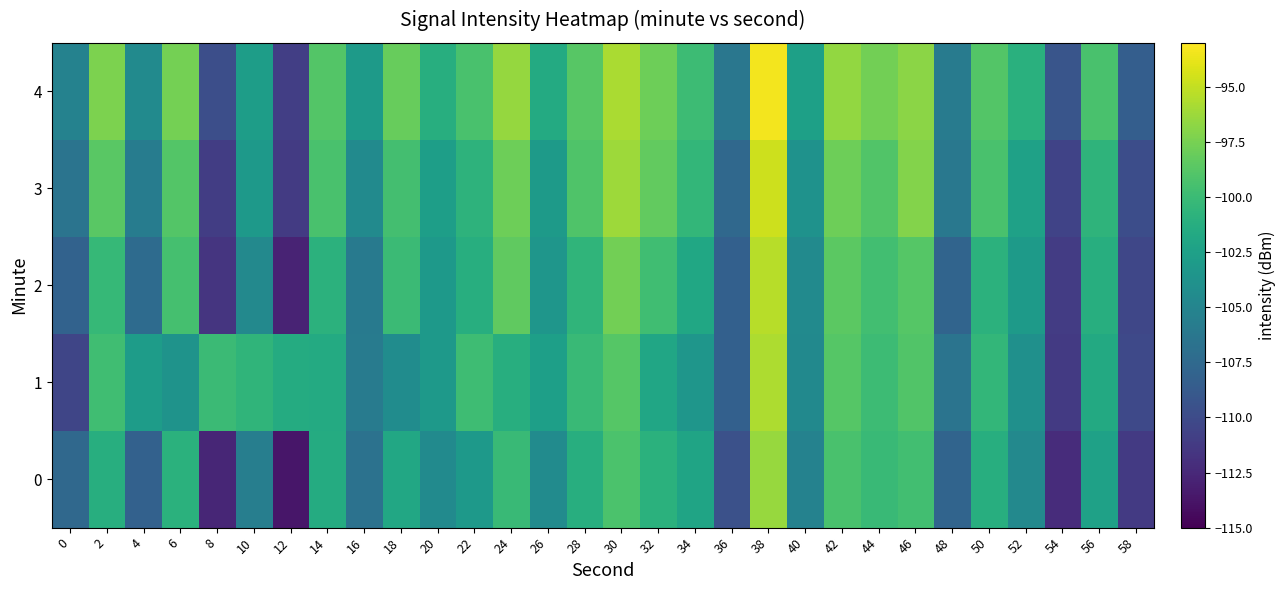

At which category is the sum across all series the highest?

38